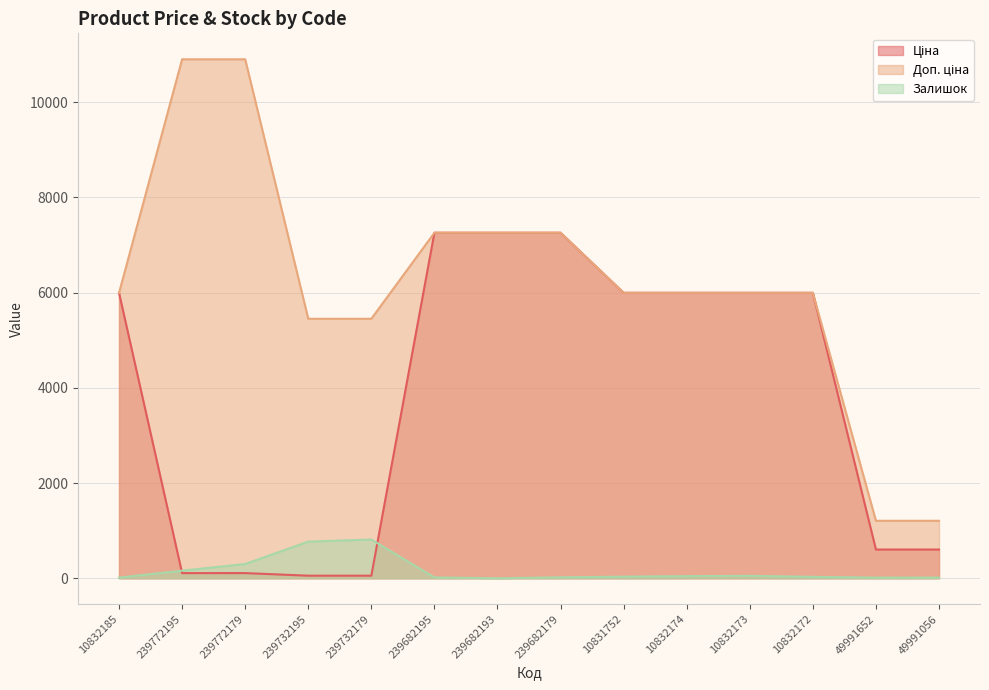

What is the value of the Залишок point at the 5th from the left?

814.0